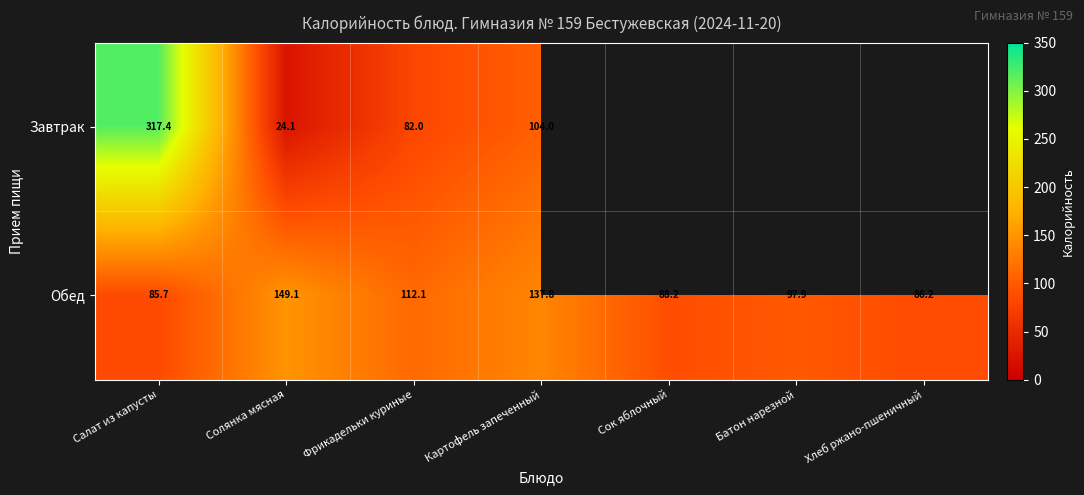

What is the difference between the Обед values at Сок яблочный and Хлеб ржано-пшеничный?

2.0